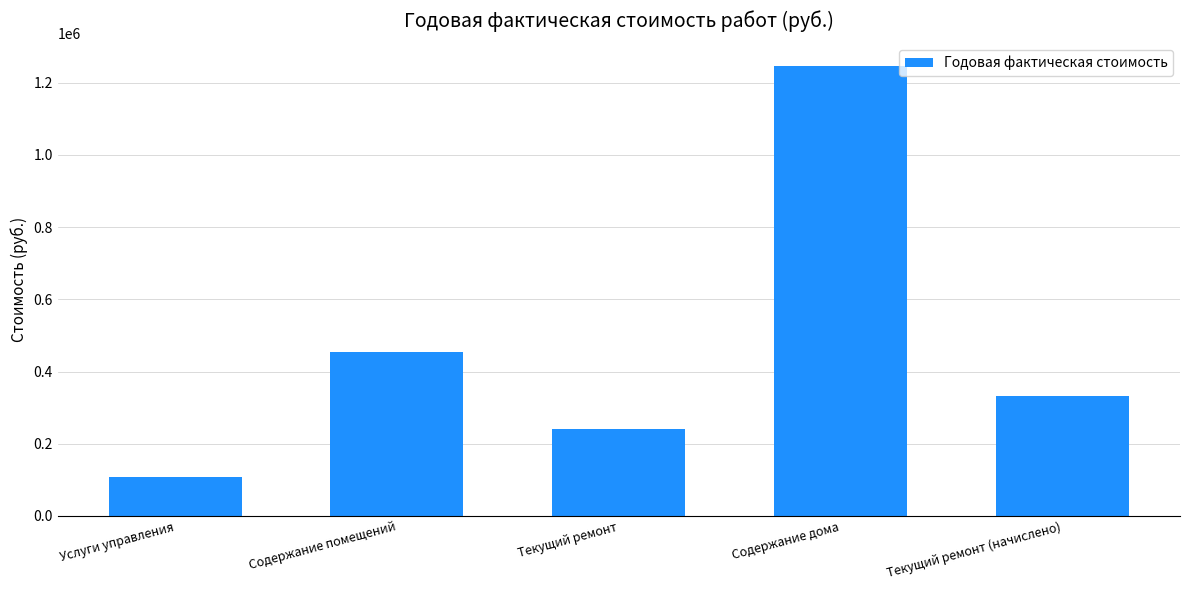

What is the sum of the values at Текущий ремонт and Содержание дома?

1486873.2